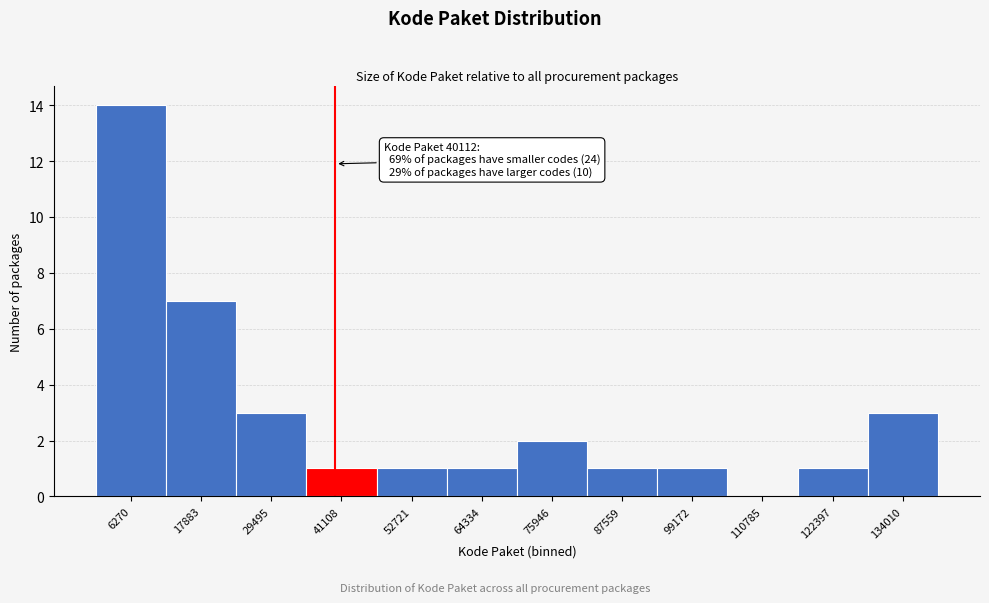

Which range on the x-axis has the tallest bar?

0 to 12000